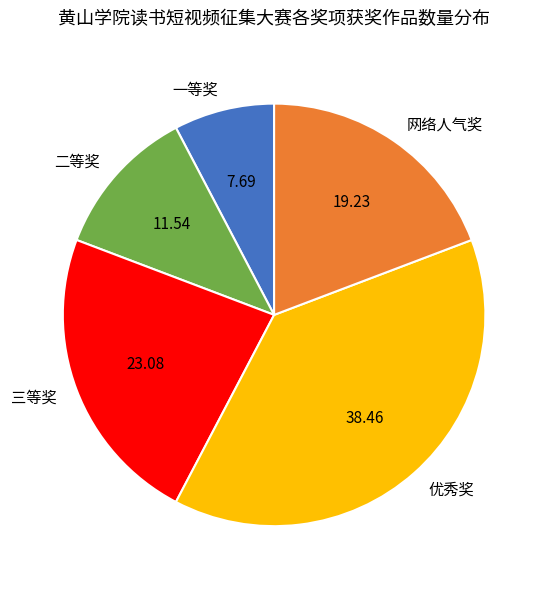

Which category has the smallest portion of the pie?

一等奖